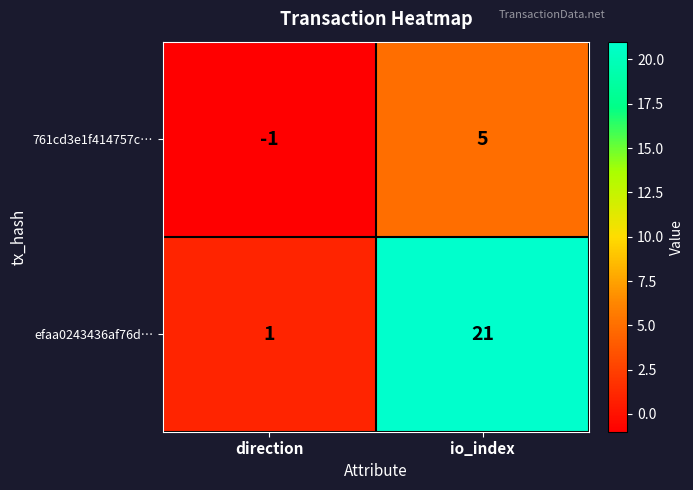

What is the sum of all 761cd3e1f414757c… values?

4